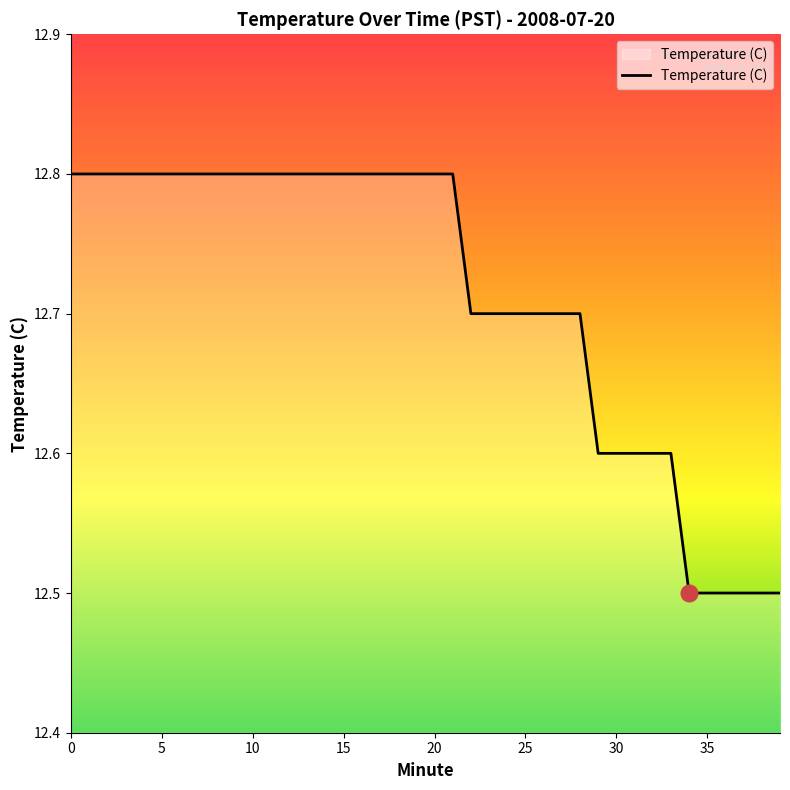

How many lines are shown in the chart?

1